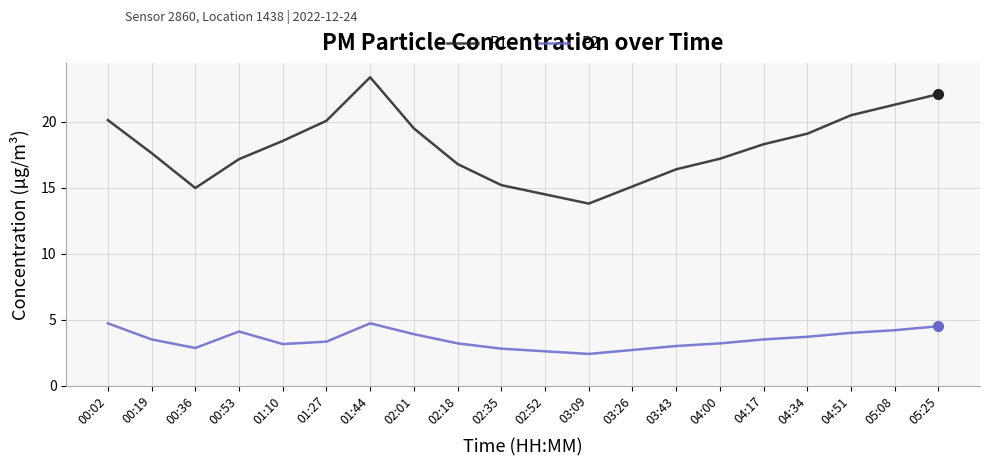

At 05:08, list the series in order from largest to smallest.

P1, P2